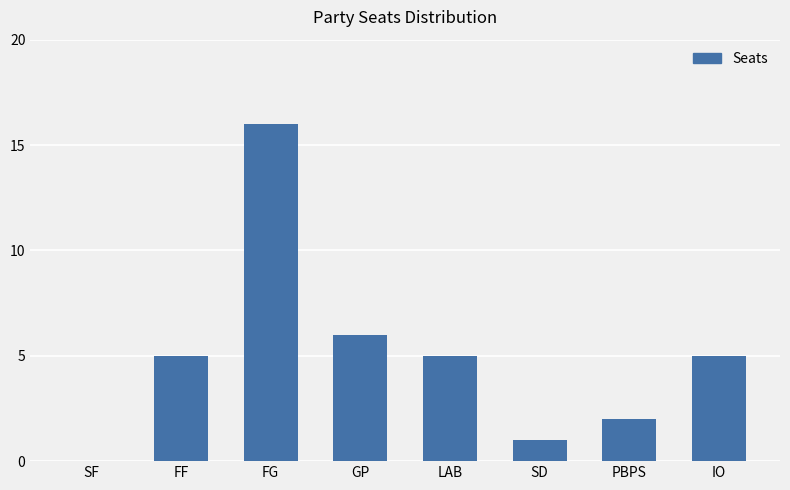

What is the greatest value displayed?

16